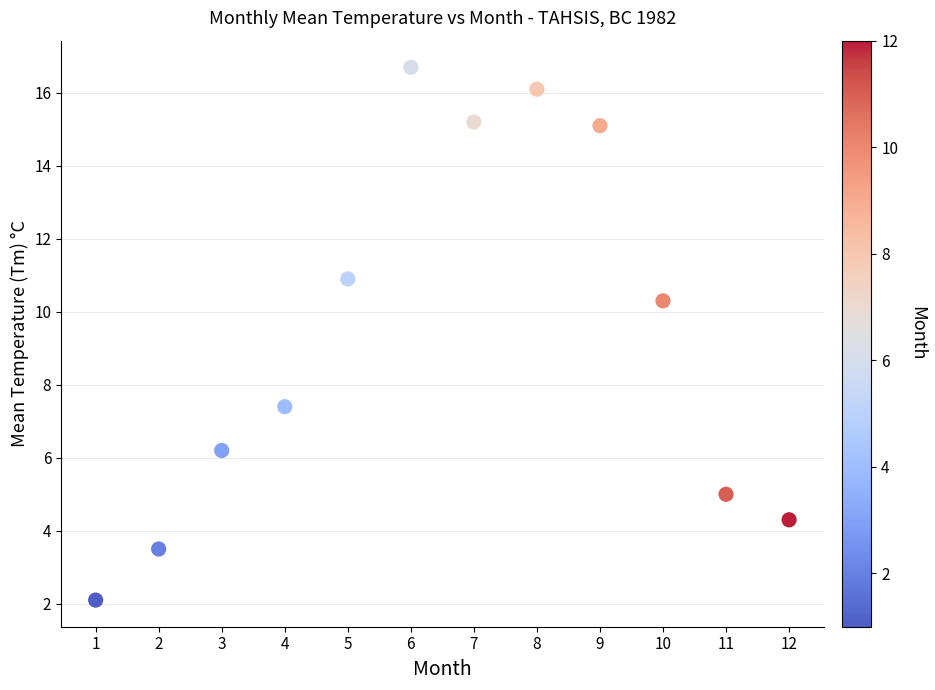

What is the average X value?

6.5